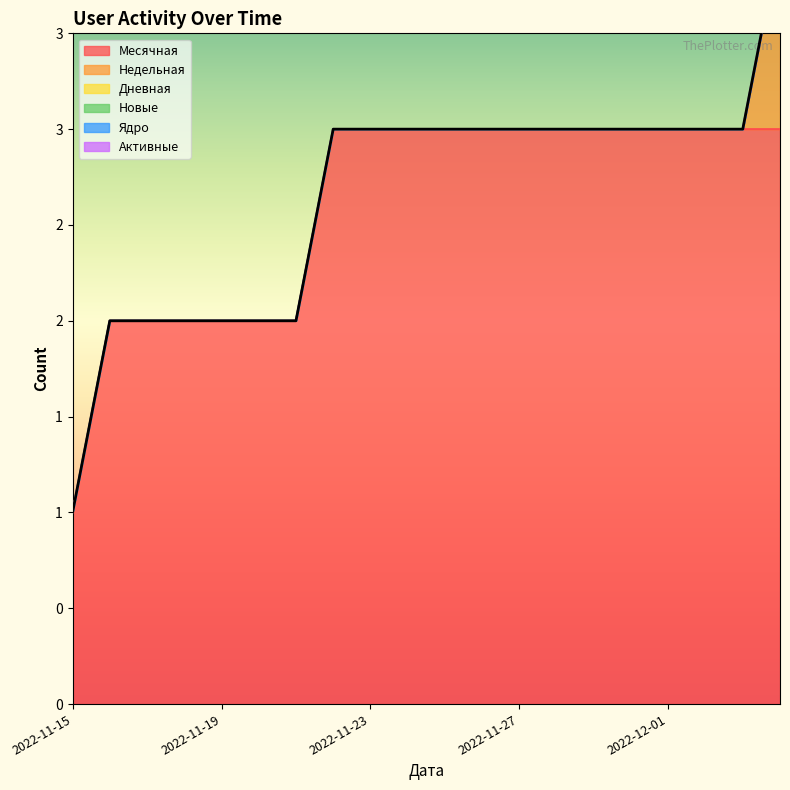

True or false: Новые has more than 1 points higher than both neighbors.

False